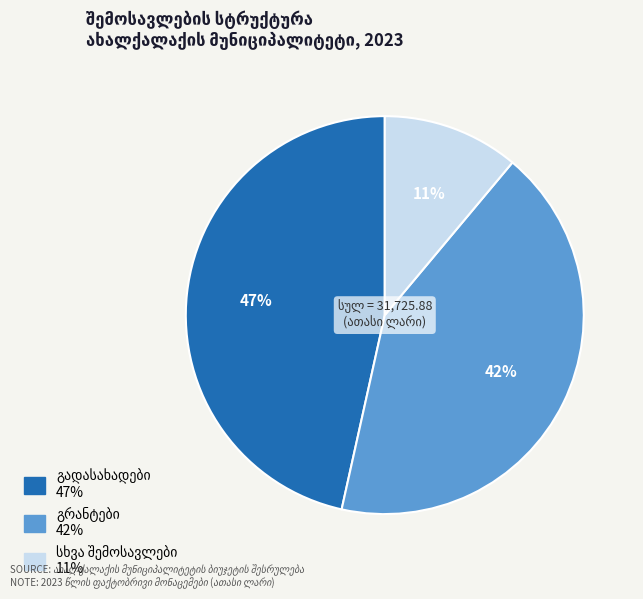

How many slices are in this pie chart?

3